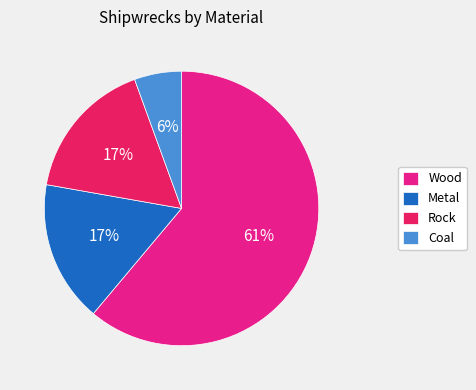

Which slice is the largest?

Wood